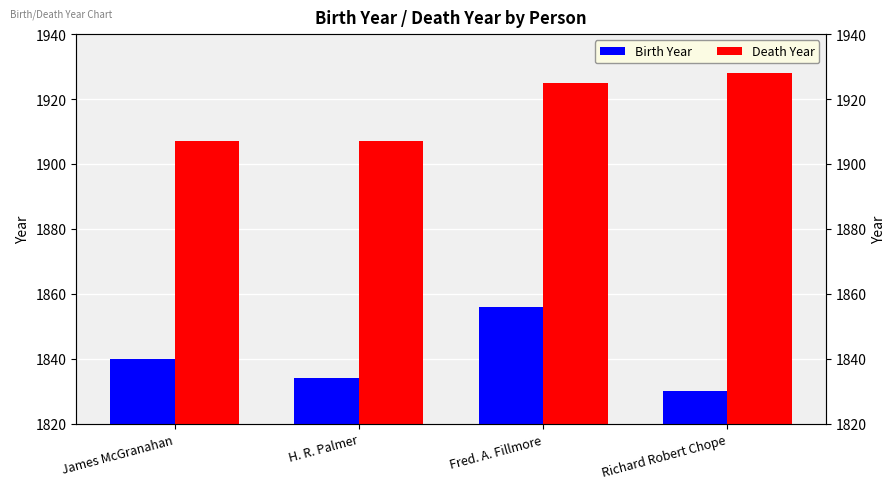

Are the bars horizontal?

No